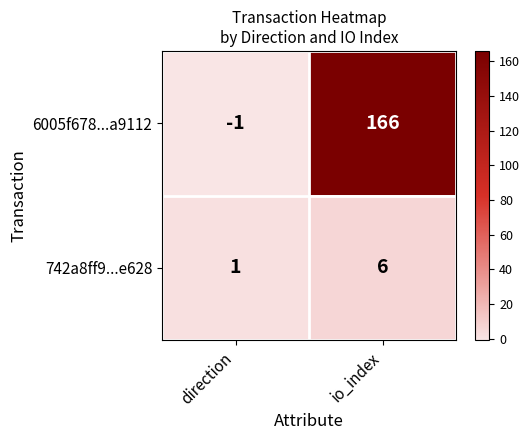

Which series has the largest total across all categories?

6005f678...a9112